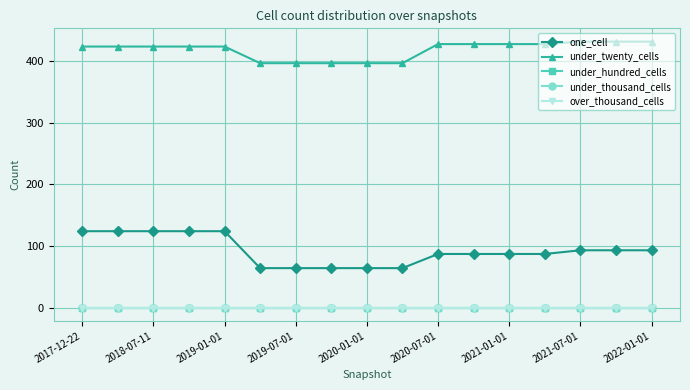

Is this an area chart (filled region under the line)?

No